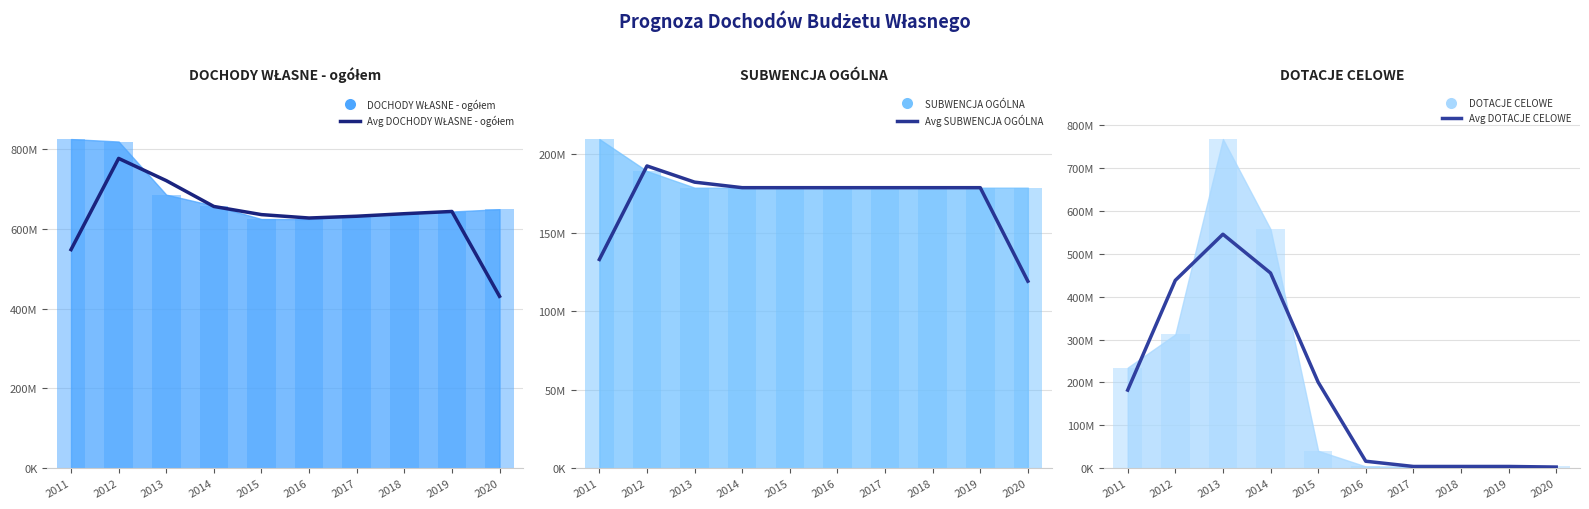

Which series has the largest total across all categories?

Avg DOCHODY WŁASNE - ogółem